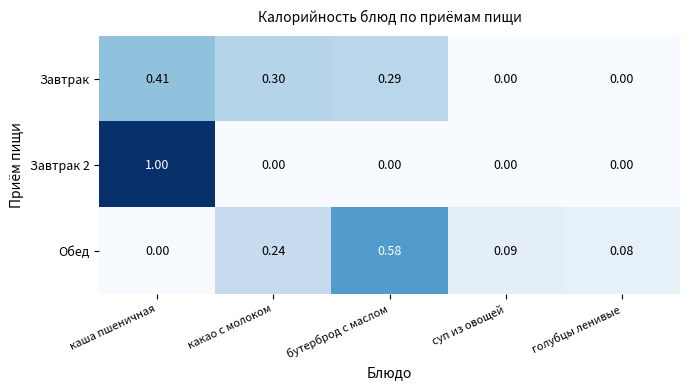

What is the spread (max minus min) of values at каша пшеничная?

1.0